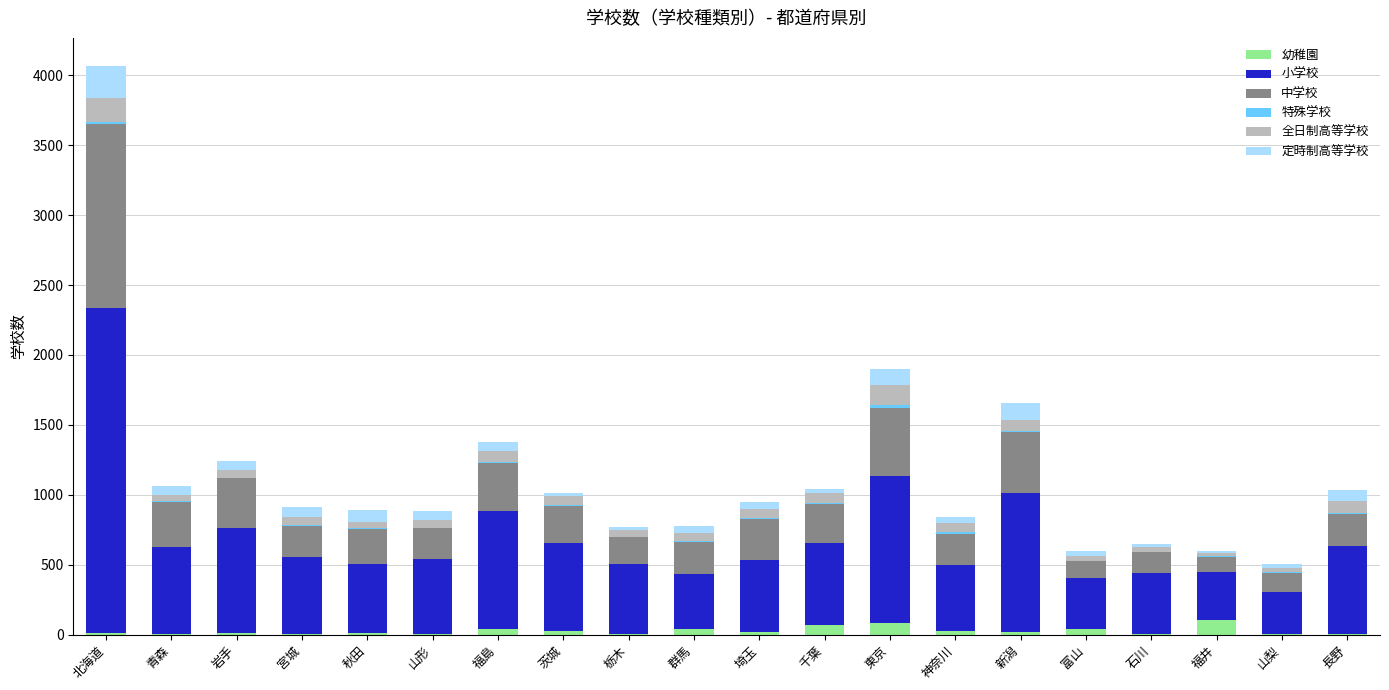

At which category is the sum across all series the highest?

北海道